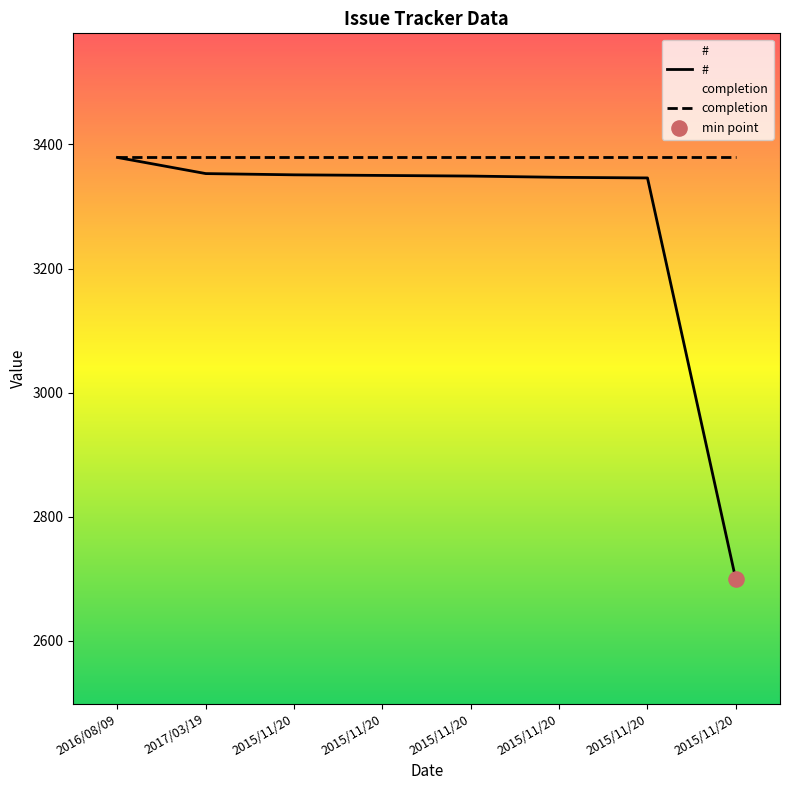

Approximately how many times larger is the value at 2015/11/20 compared to 2015/11/20?

1.0